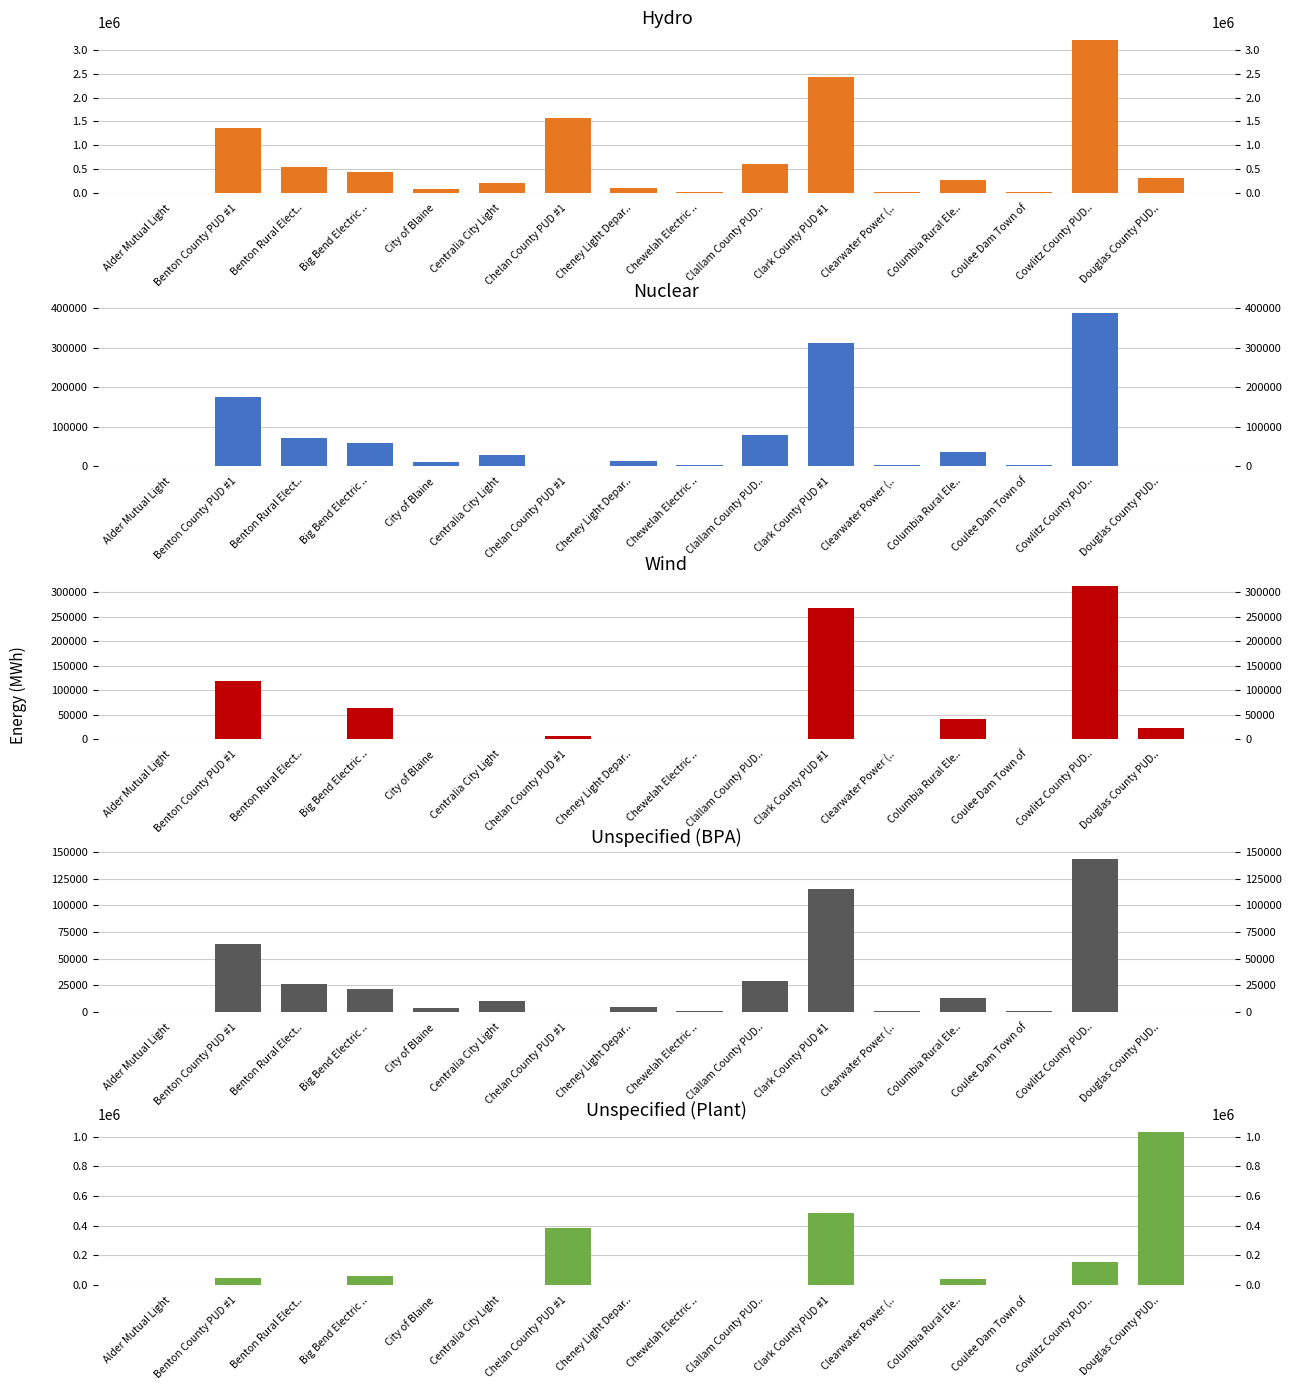

How many data points in Nuclear are above 28236?

7